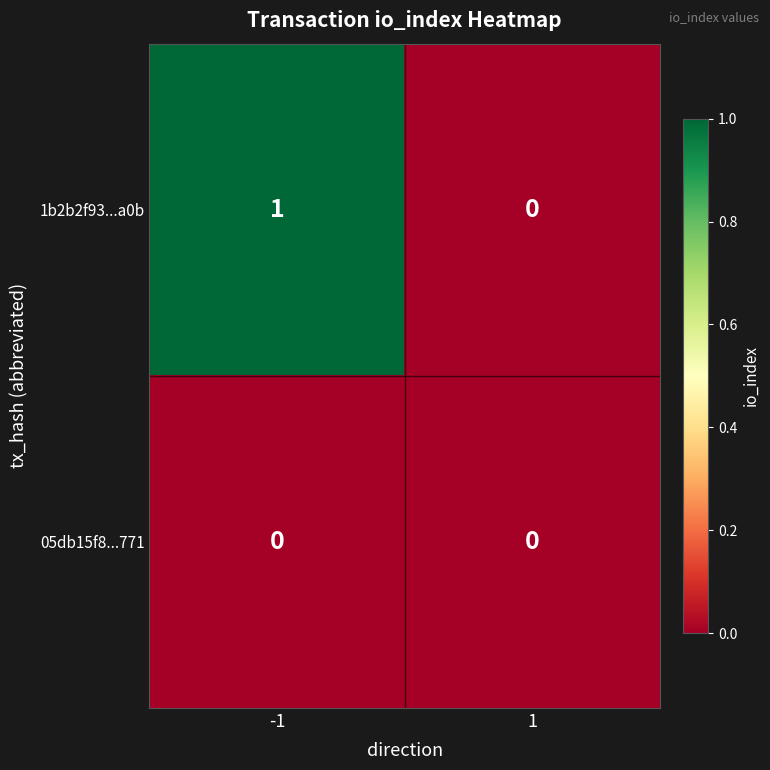

Which series has the widest spread of values?

1b2b2f93...a0b